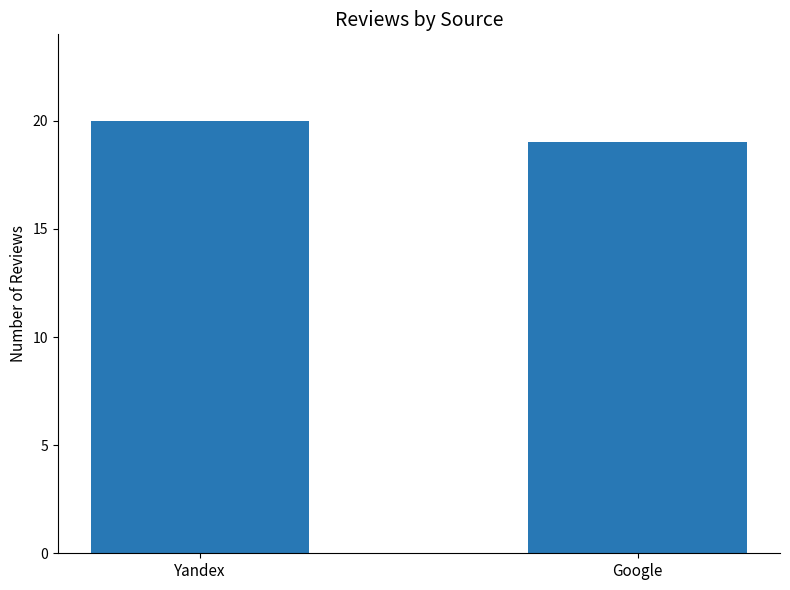

What is the value of the 1st bar from the left?

20